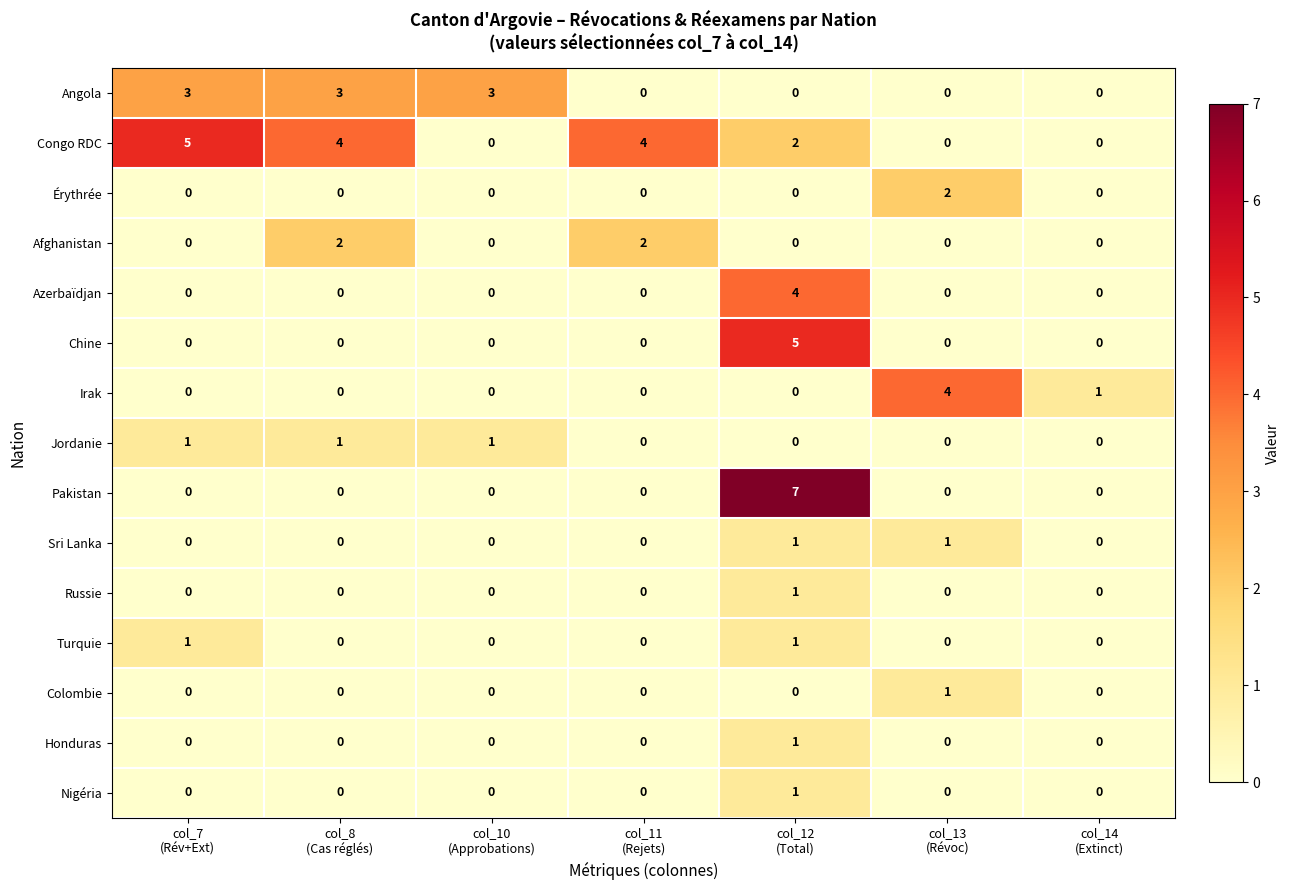

Count the number of categories in the chart.

7